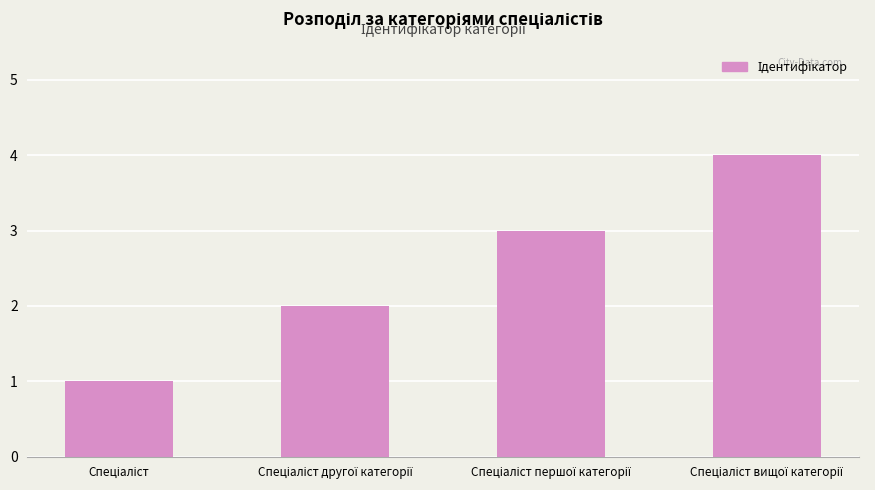

What is the maximum value shown in the chart?

4